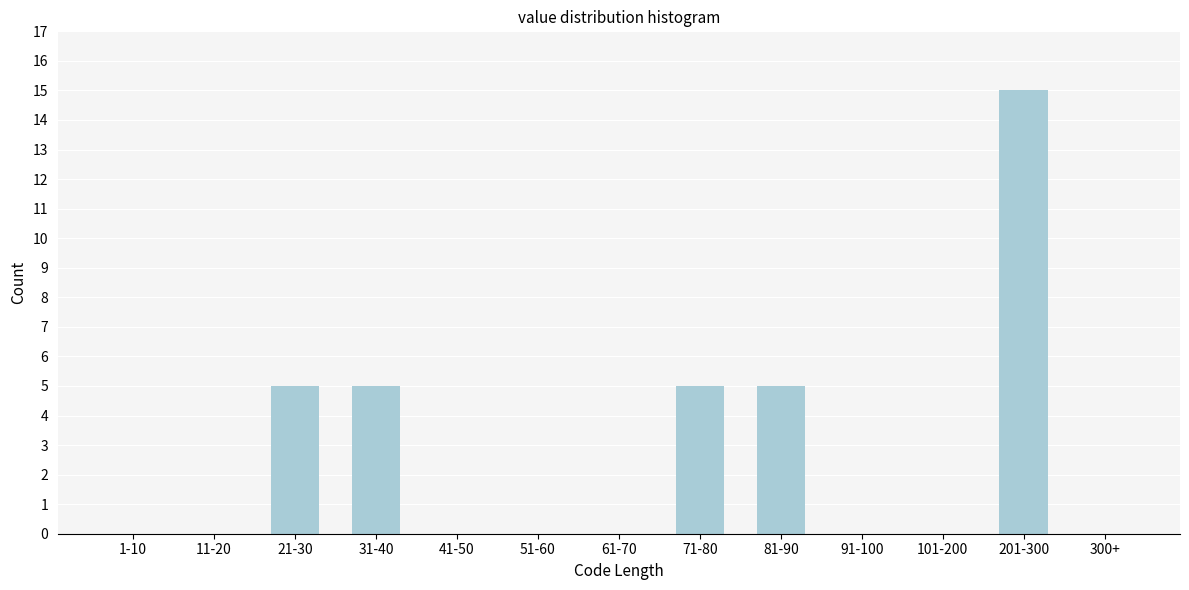

Reading right to left, extract all data points from this chart.

300+=0	201-300=15	101-200=0	91-100=0	81-90=5	71-80=5	61-70=0	51-60=0	41-50=0	31-40=5	21-30=5	11-20=0	1-10=0